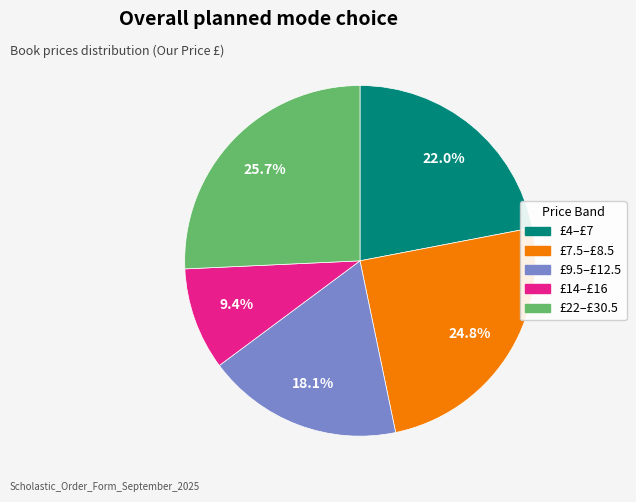

How many slices are in this pie chart?

5